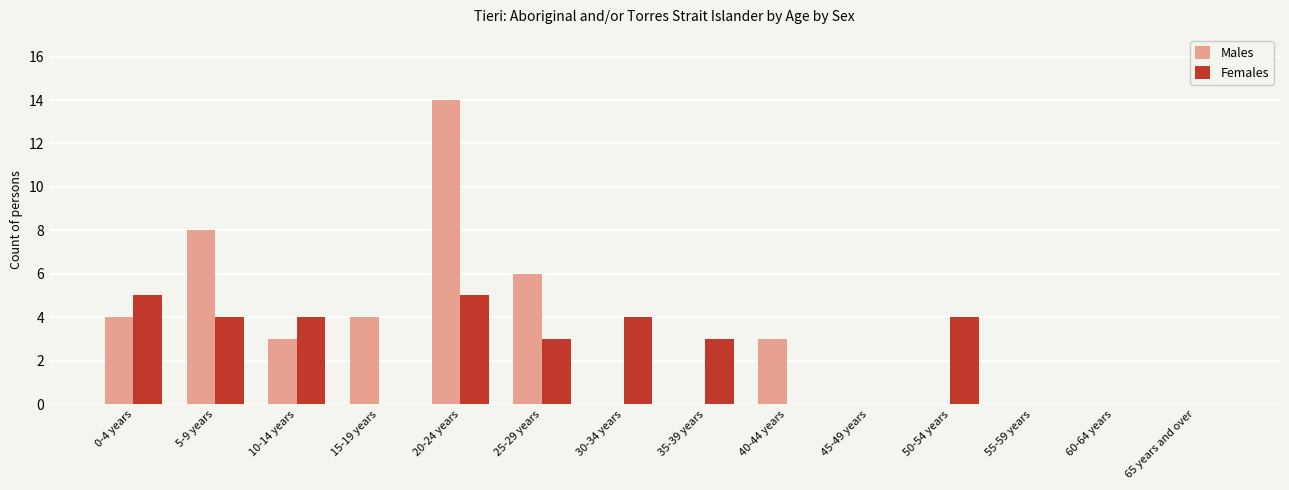

Is the value of Females at 45-49 years greater than the value of Males at 0-4 years?

No